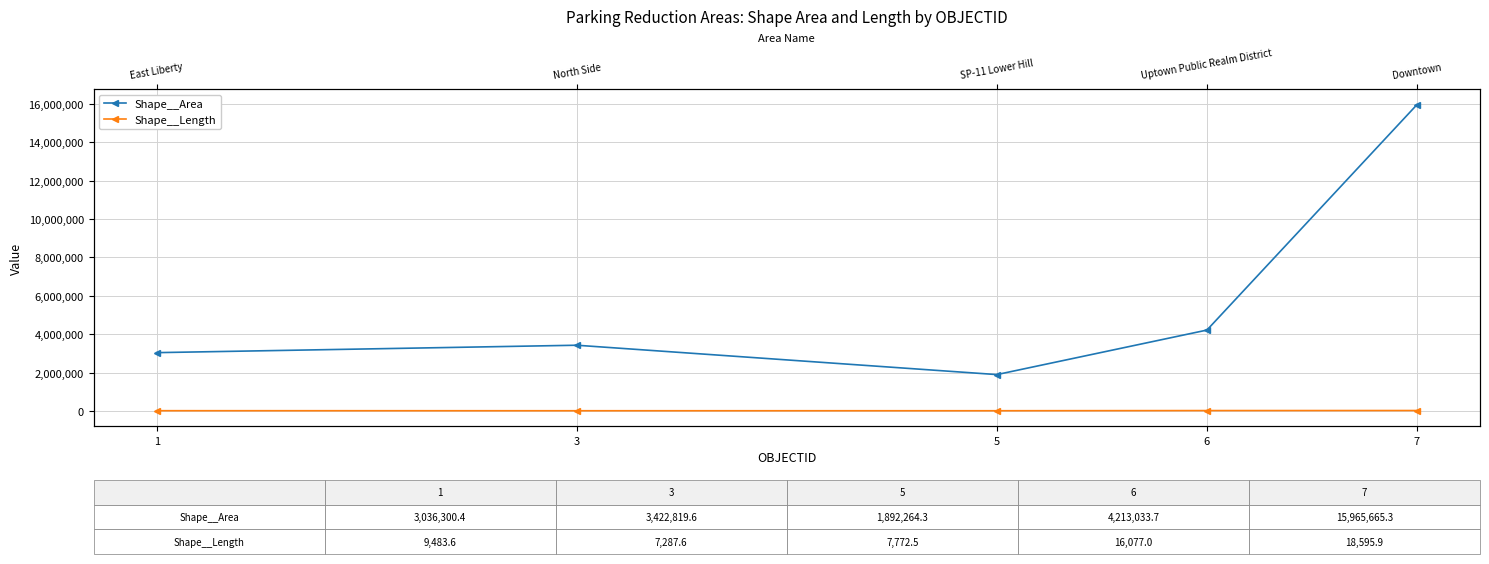

The value of Shape__Length at 1 is 6204.8. True or false?

False